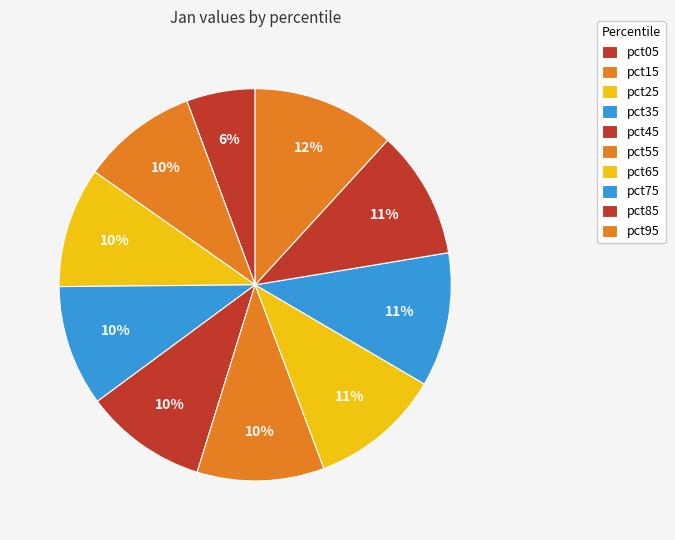

To the nearest percent, what is the combined percentage of pct25 and pct95?

22%